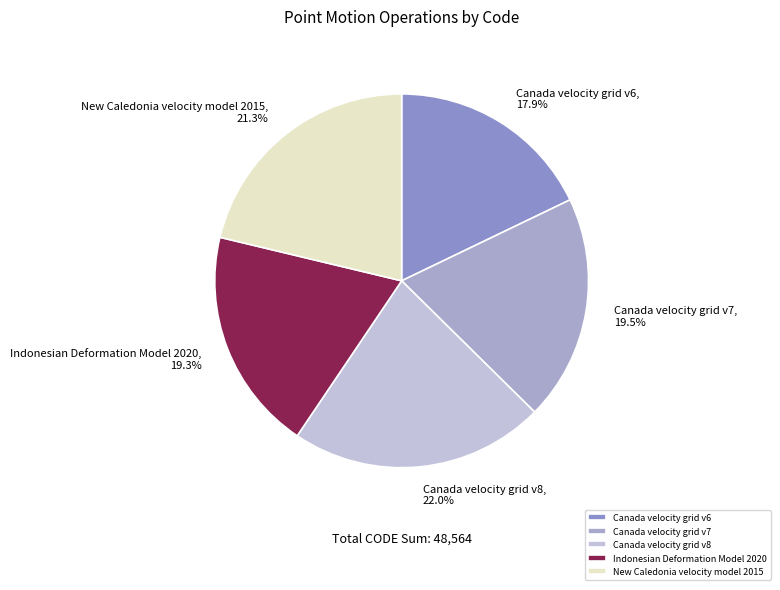

Combined, what portion of the pie is Indonesian Deformation Model 2020 and Canada velocity grid v6?

37.2%